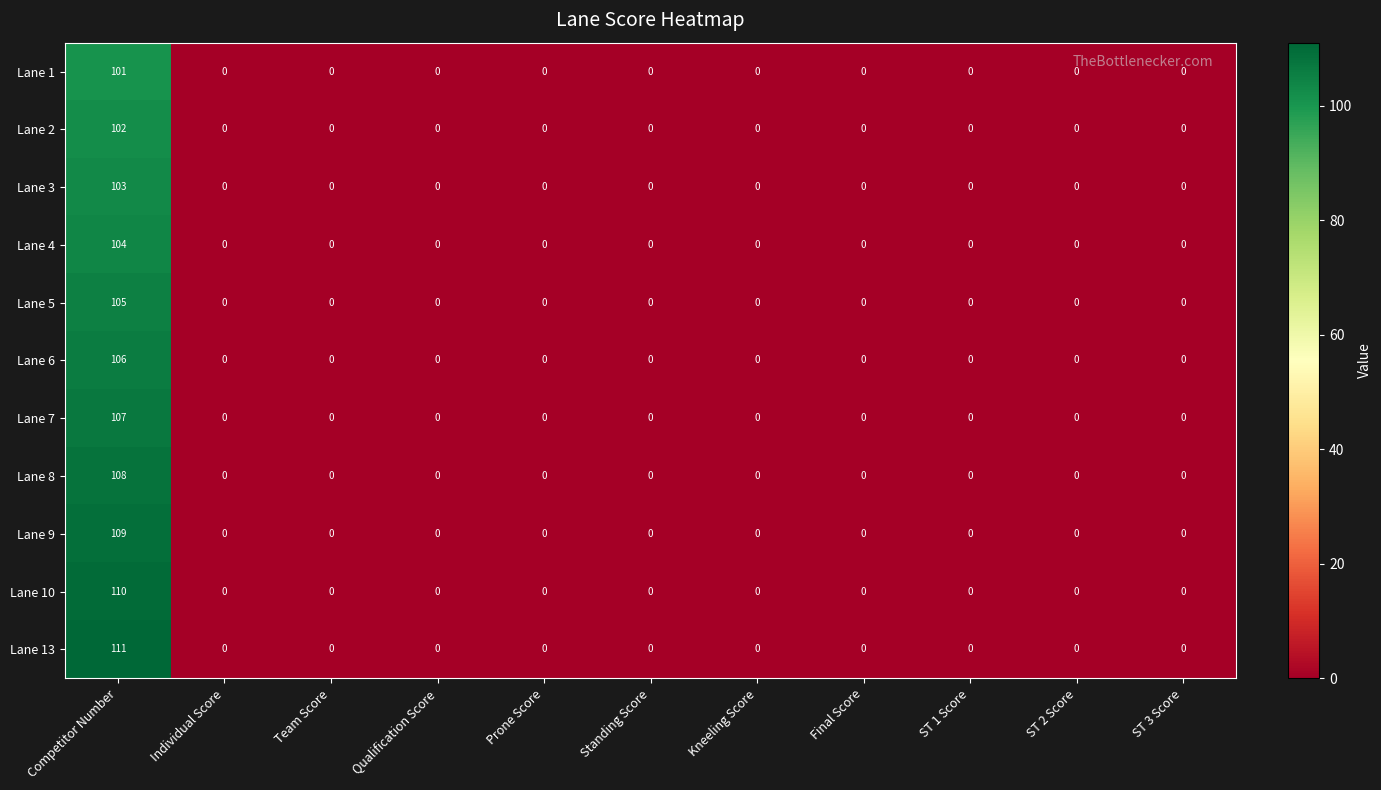

The value of Lane 10 at Prone Score is 42. True or false?

False